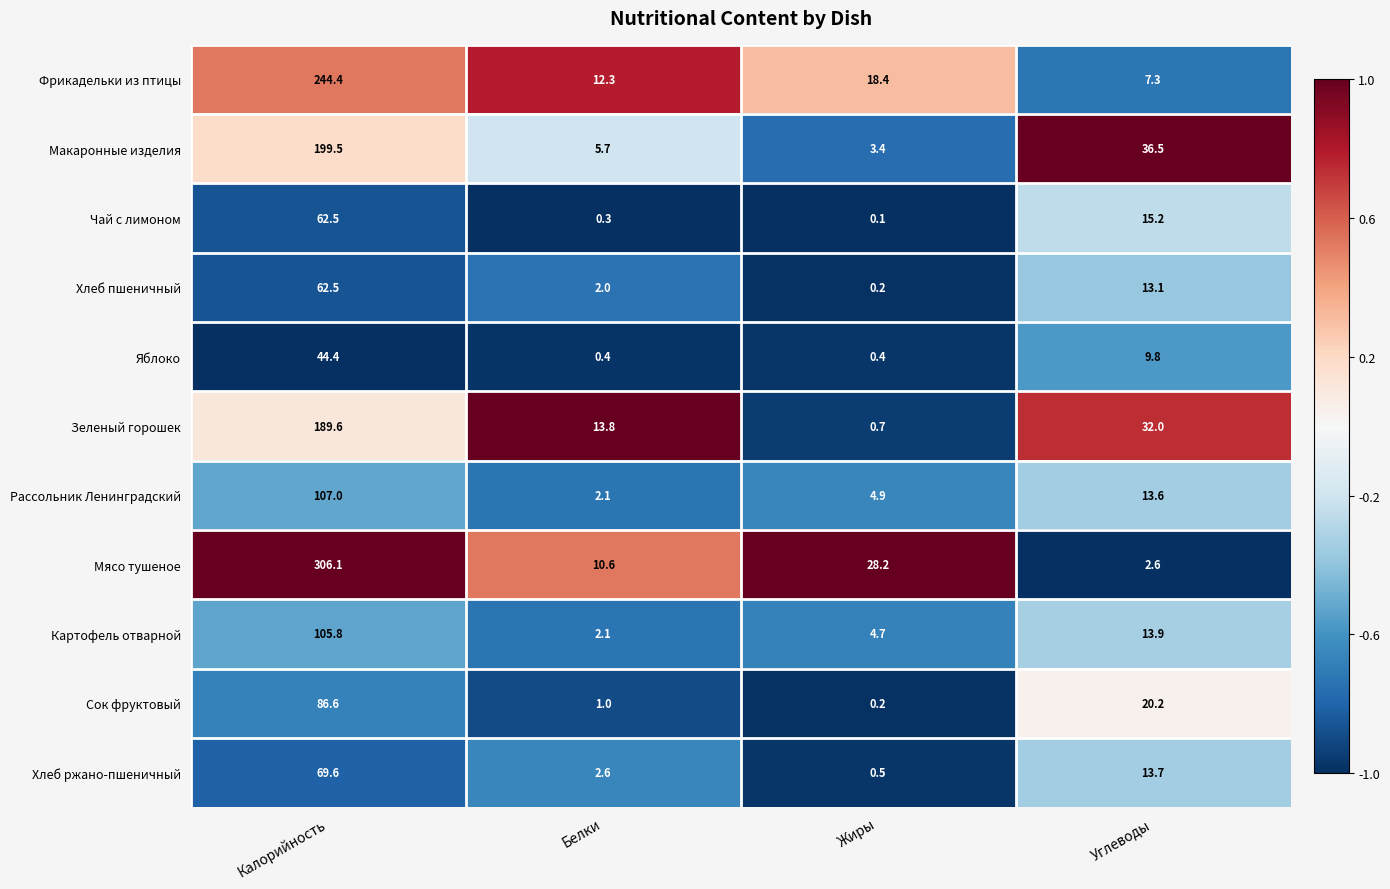

True or false: Сок фруктовый has a value of 20.2 at Углеводы.

True